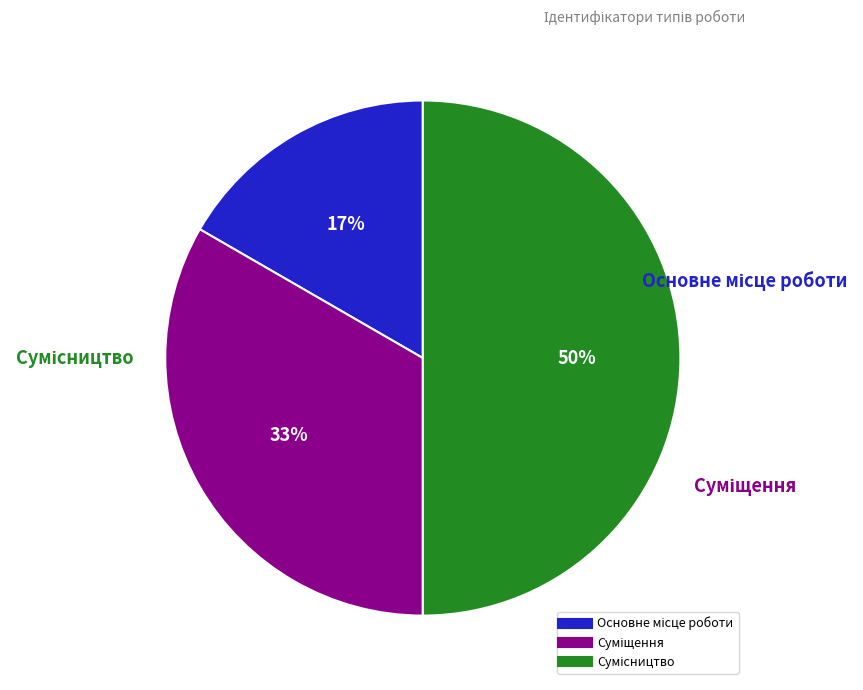

To the nearest percent, what is the difference between the largest and smallest slice percentages?

33%